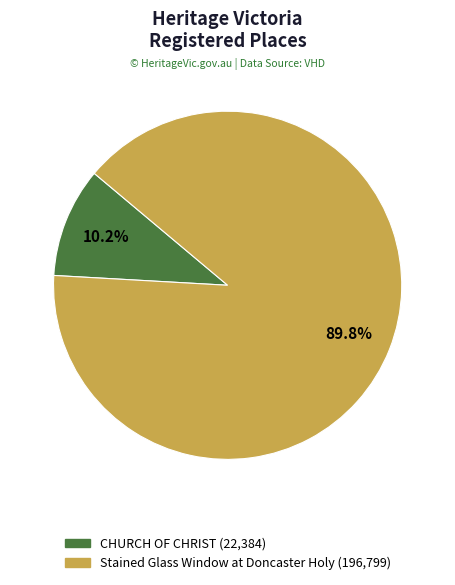

What percentage is the CHURCH OF CHRIST slice, to the nearest percent?

10%